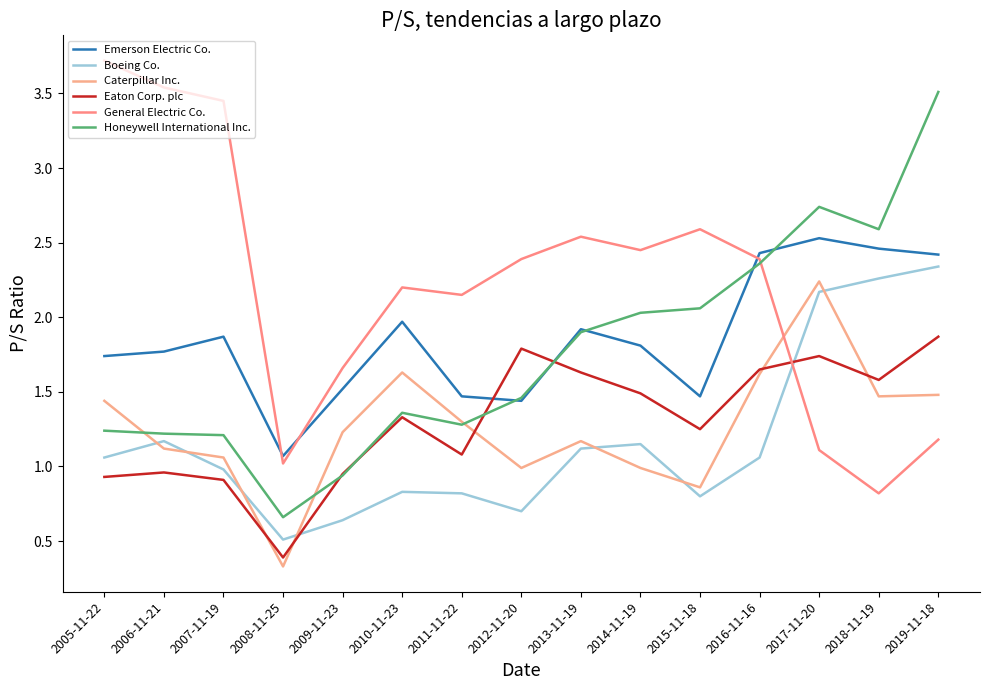

Which series has the largest total across all categories?

General Electric Co.